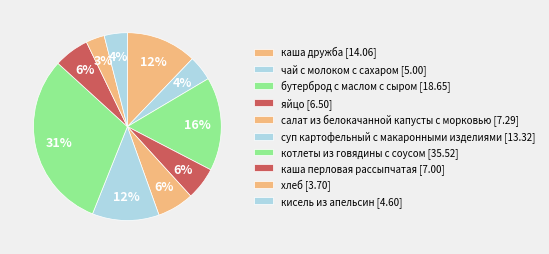

What is the change in value from каша дружба to суп картофельный с макаронными изделиями?

-0.7